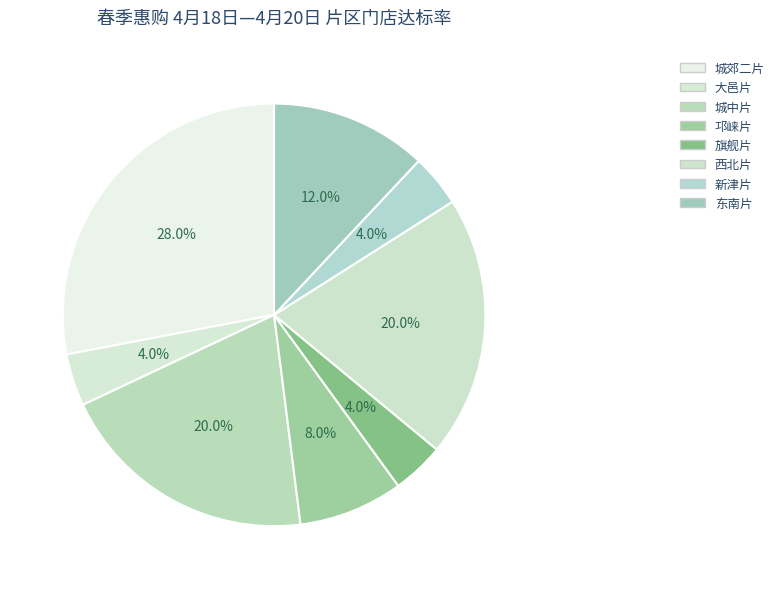

To the nearest percent, what is the average slice percentage?

12%